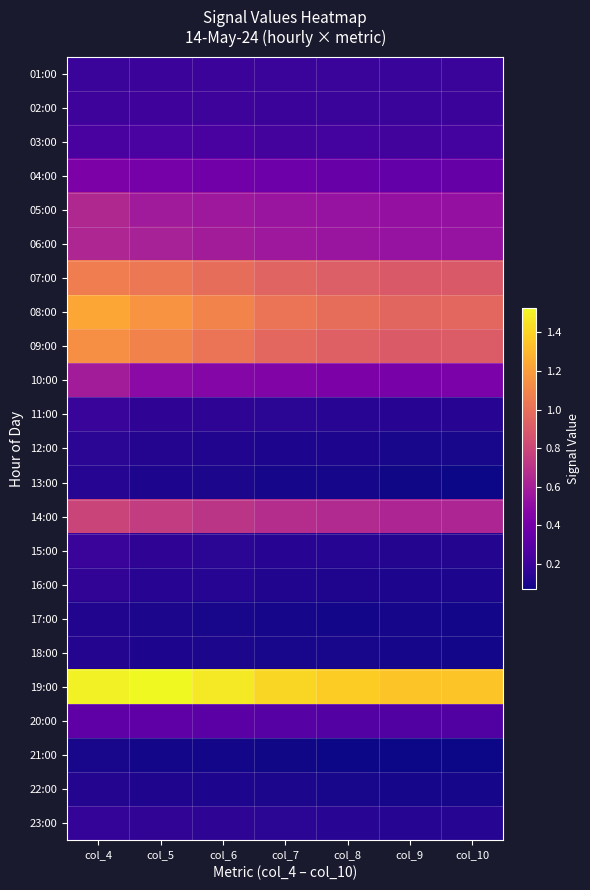

At which category is the sum across all series the highest?

col_4